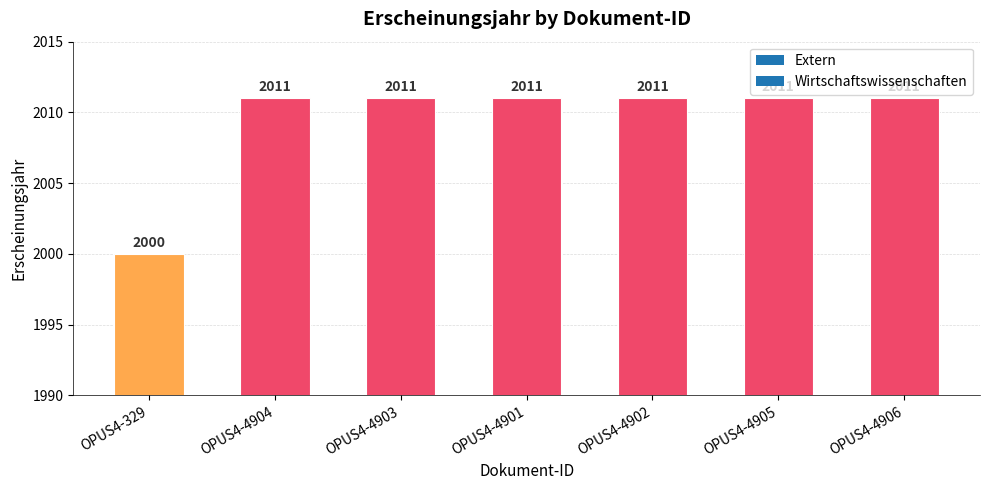

Does the chart contain stacked bars?

No